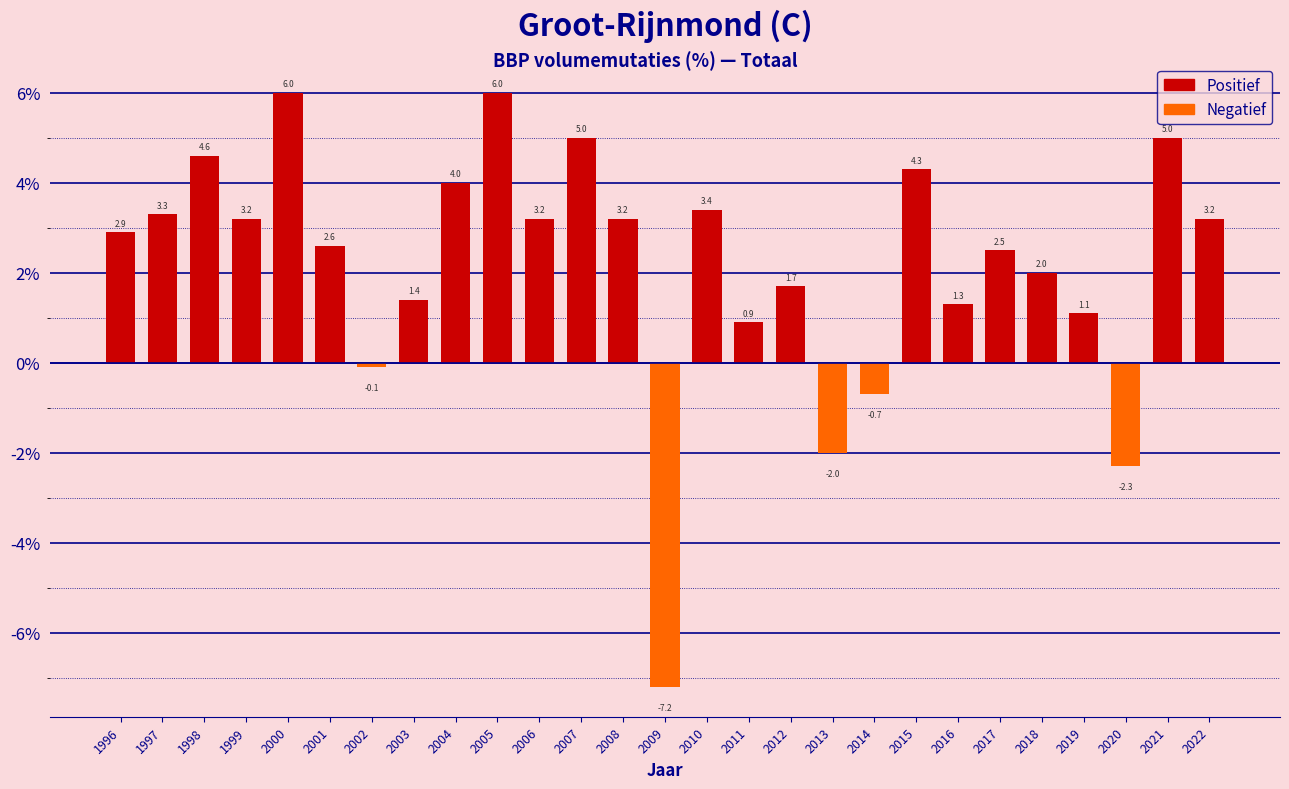

What is the difference between the maximum and second lowest values?

8.3